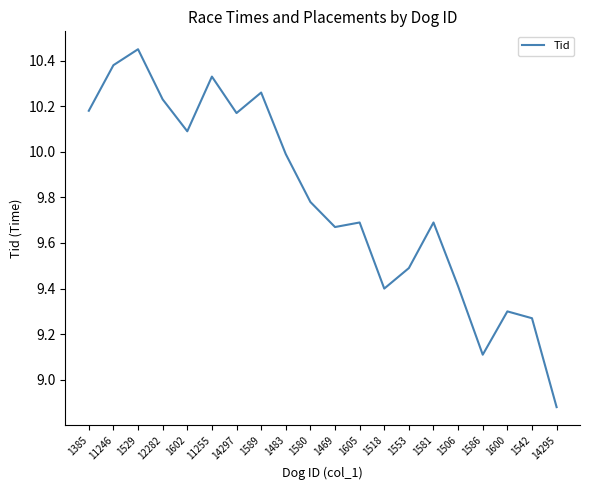

What position from the right is 1385?

20